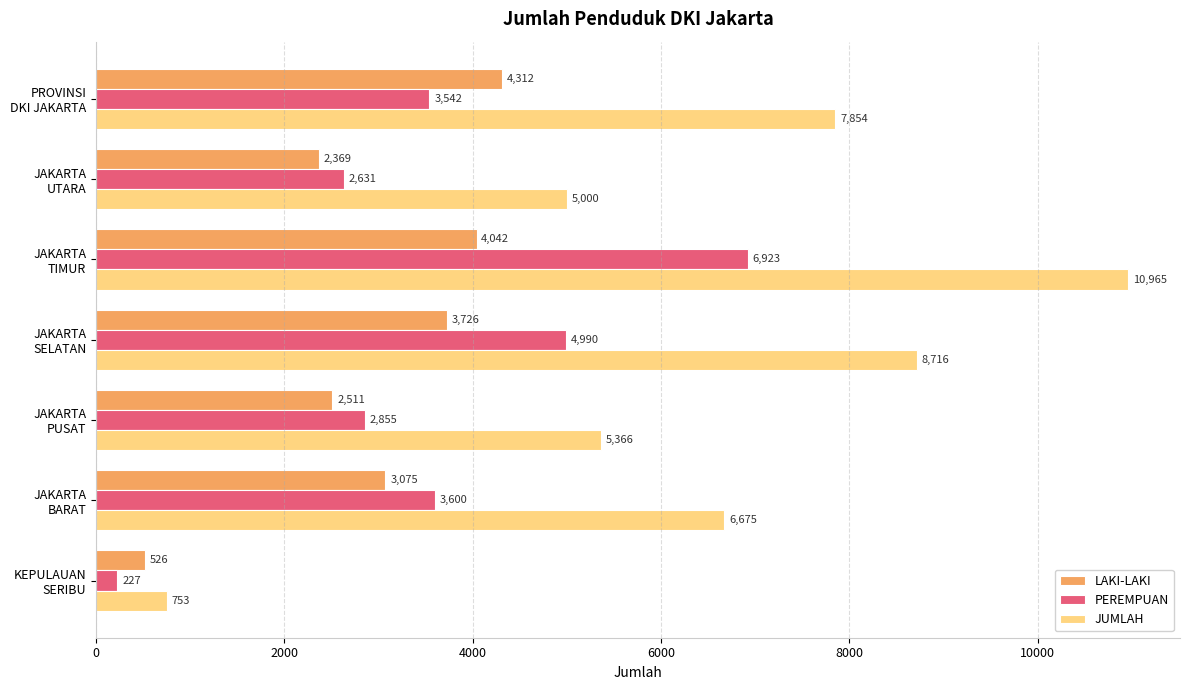

Which series has the largest range (max minus min)?

JUMLAH